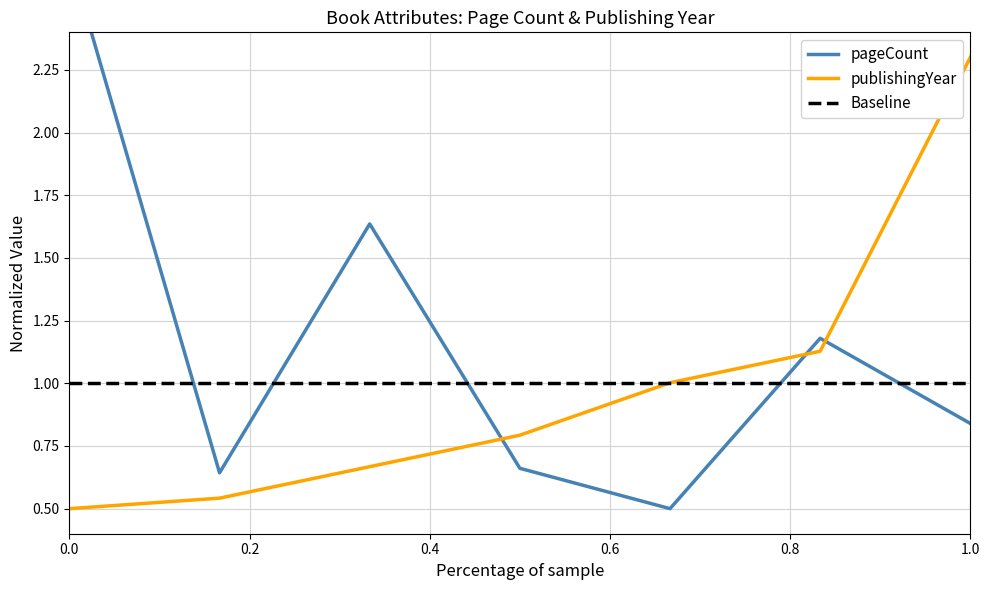

Is this an area chart (filled region under the line)?

No